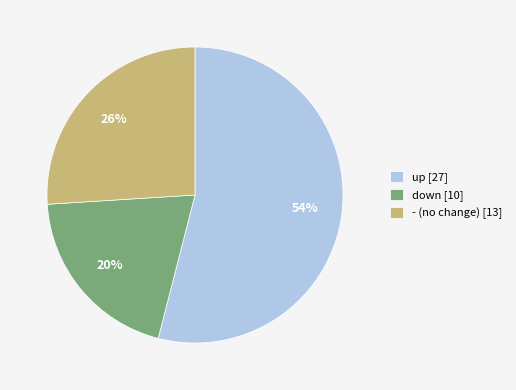

Approximately how many times larger is the value at up compared to down?

2.7